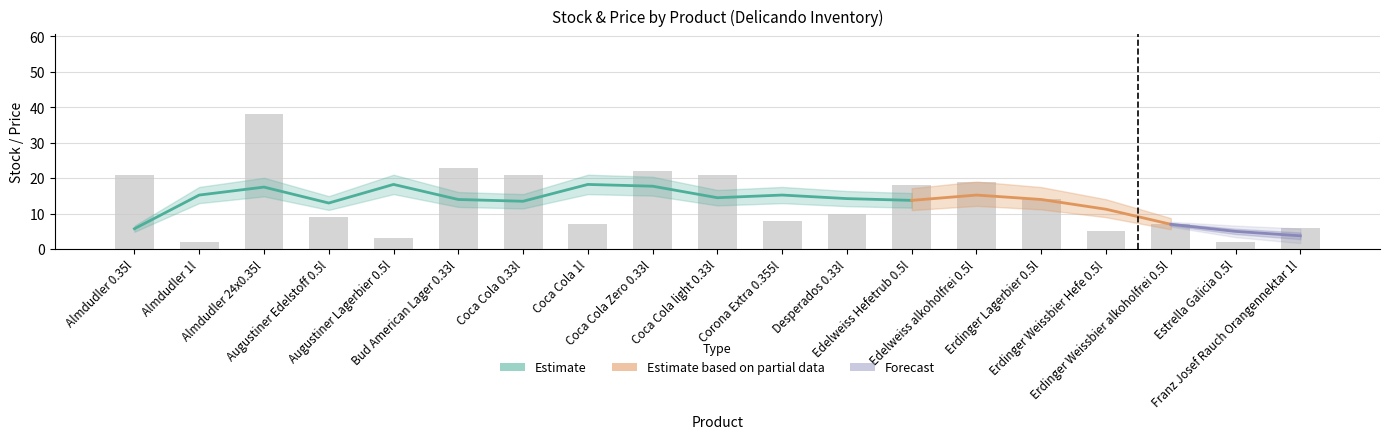

Reading left to right, list all the values displayed in this chart.

21	2	38	9	3	23	21	7	22	21	8	10	18	19	14	5	7	2	6